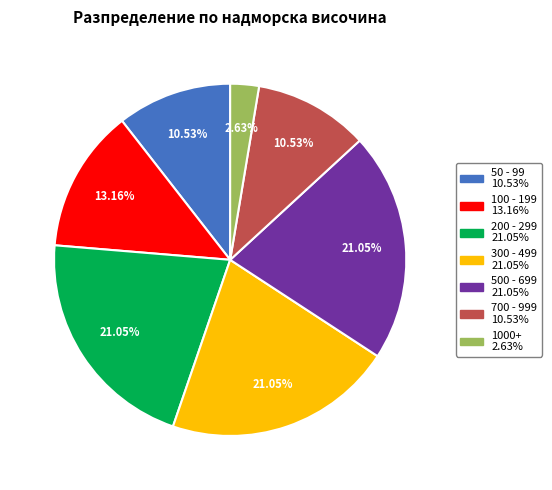

Does any single category account for the majority?

No